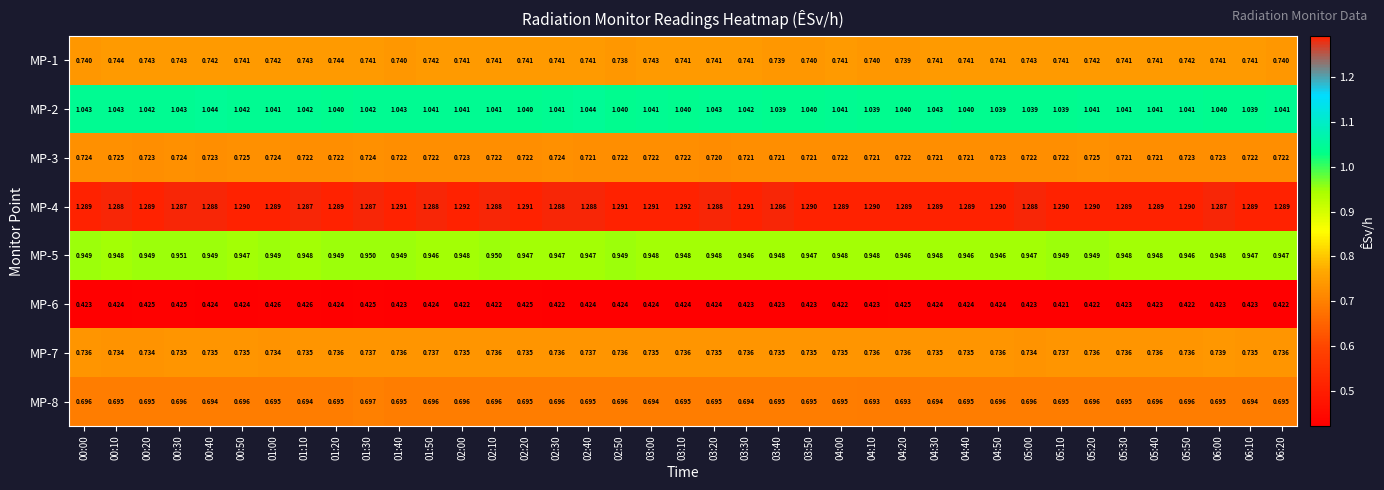

Is the value of MP-6 at 03:10 greater than the value of MP-4 at 03:40?

No